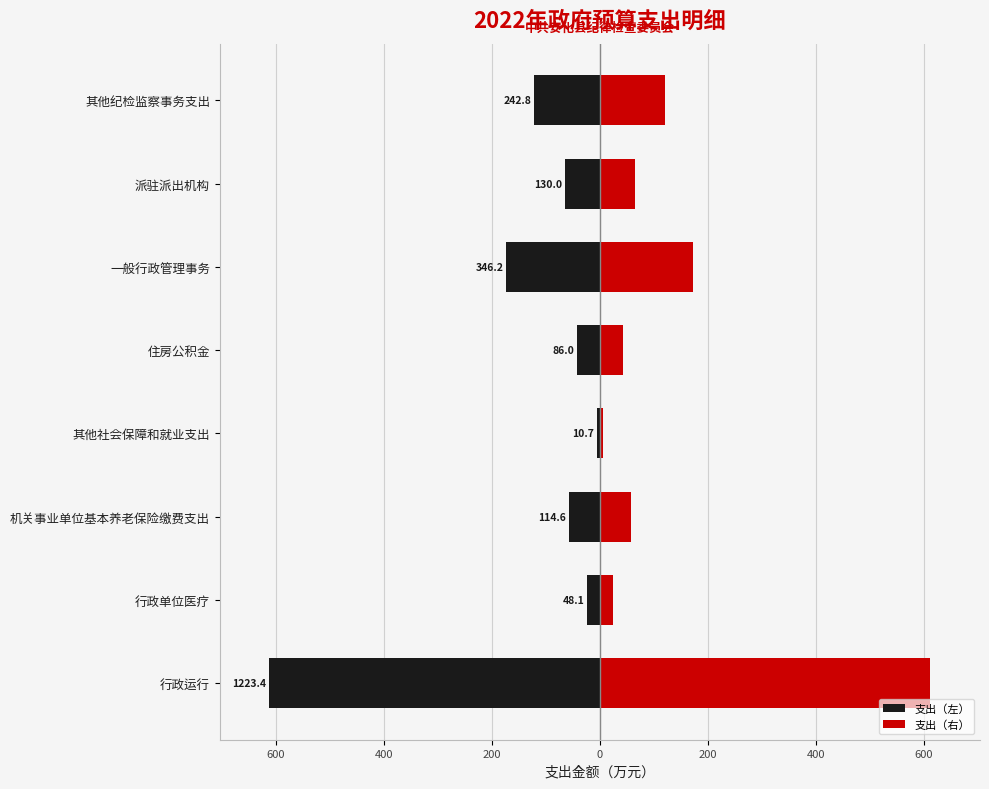

Reading left to right, list all the values displayed in this chart.

支出（左）: -611.7	-24.1	-57.3	-5.4	-43.0	-173.1	-65.0	-121.4
支出（右）: 611.7	24.1	57.3	5.4	43.0	173.1	65.0	121.4